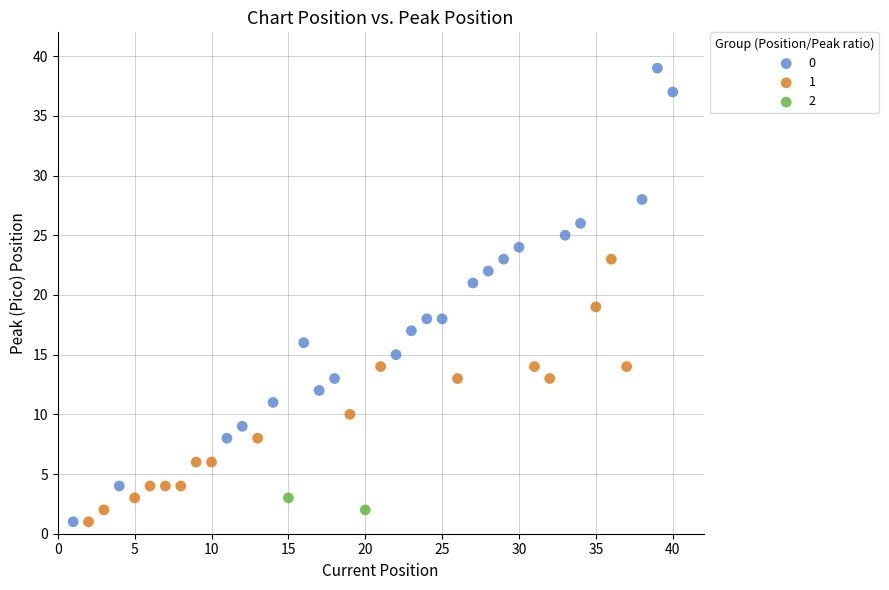

Which series reaches the maximum Y coordinate?

0